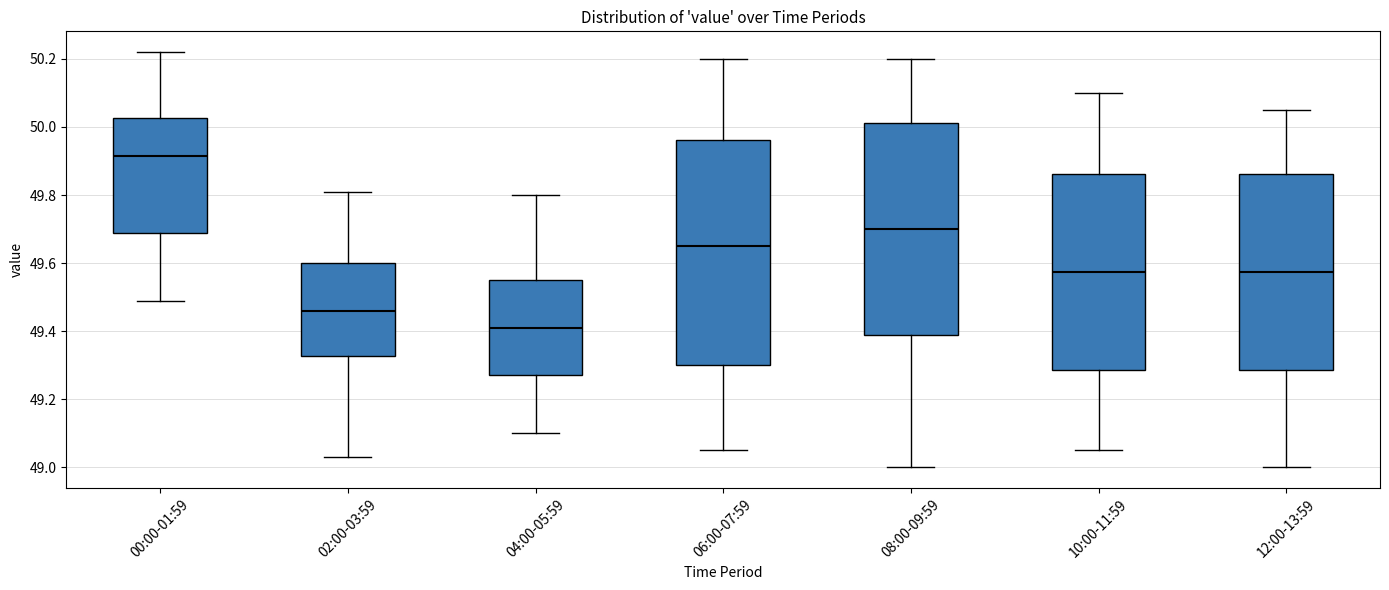

Comparing the boxes themselves (not the whiskers), which one is the tallest?

06:00-07:59